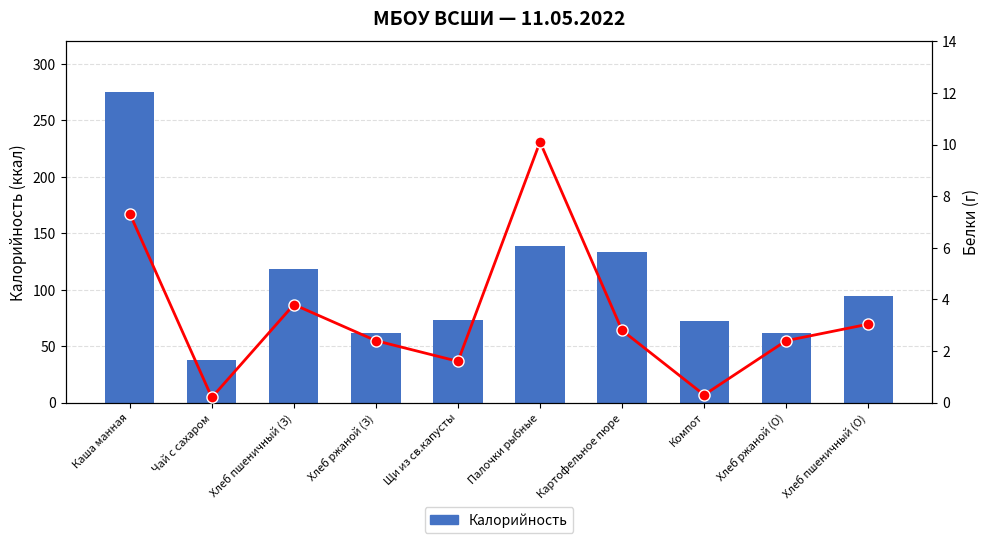

Where does the Калорийность series first go above 94?

Каша манная